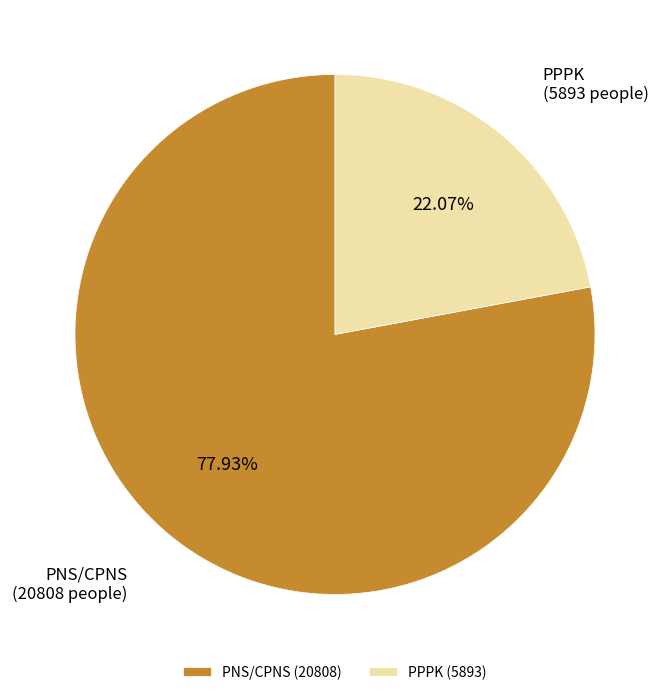

Is the sum of PPPK and PNS/CPNS greater than half?

Yes